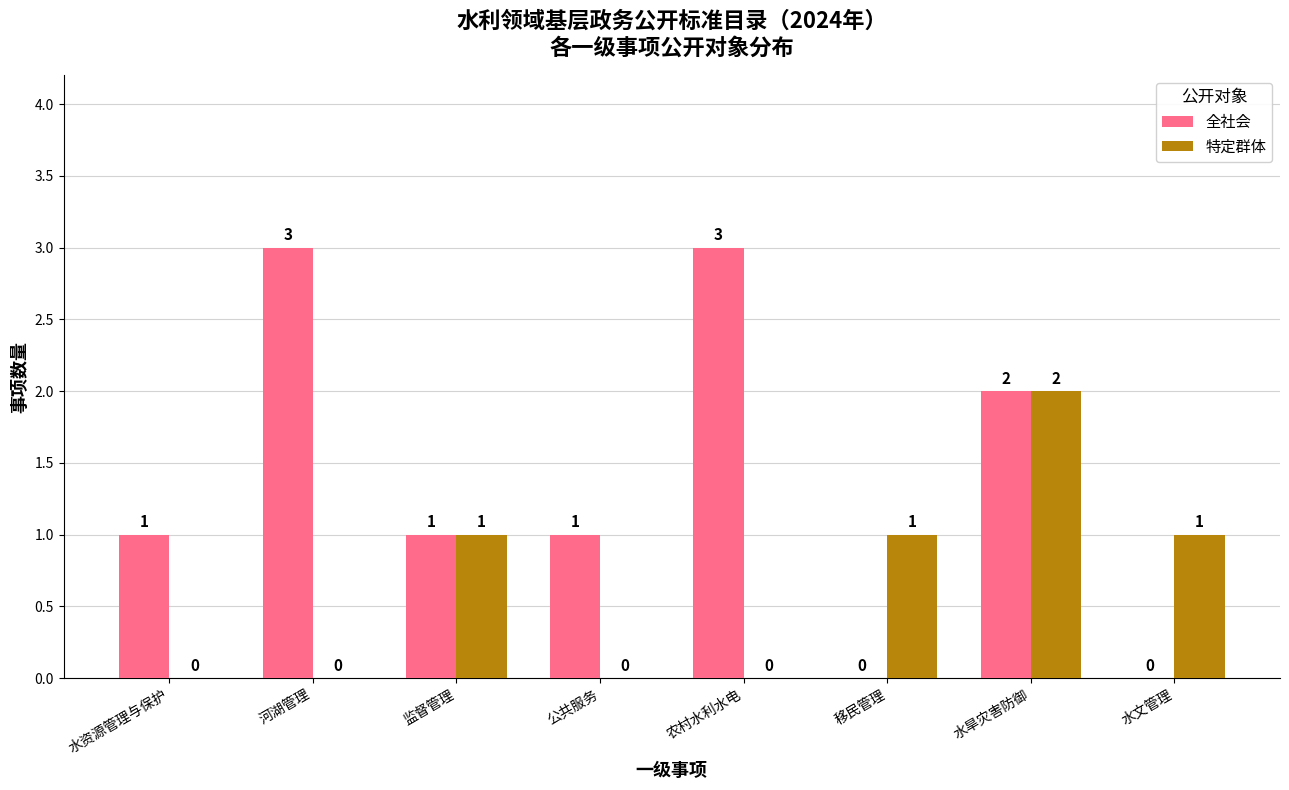

Reading right to left, what are all the values shown in this chart?

全社会: 水文管理=0	水旱灾害防御=2	移民管理=0	农村水利水电=3	公共服务=1	监督管理=1	河湖管理=3	水资源管理与保护=1
特定群体: 水文管理=1	水旱灾害防御=2	移民管理=1	农村水利水电=0	公共服务=0	监督管理=1	河湖管理=0	水资源管理与保护=0